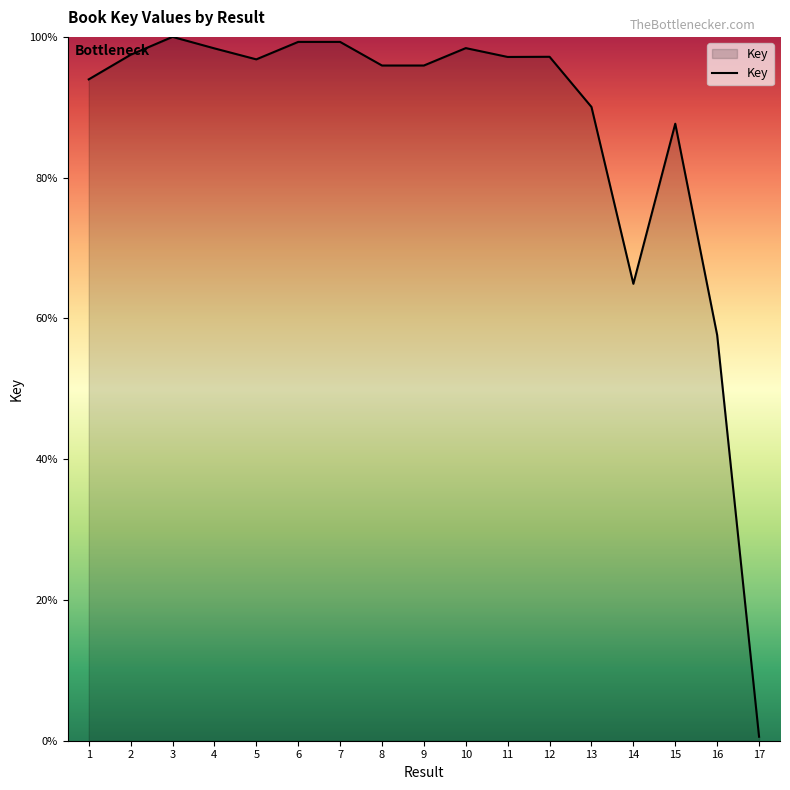

The value at 3 is 100.0. True or false?

True